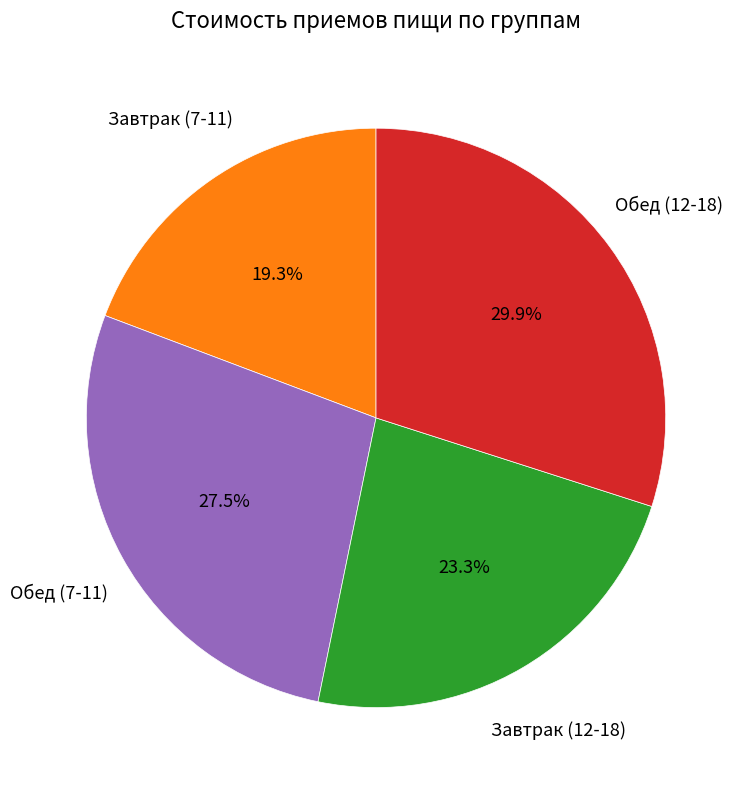

What is the smallest slice in the pie chart?

Завтрак (7-11)